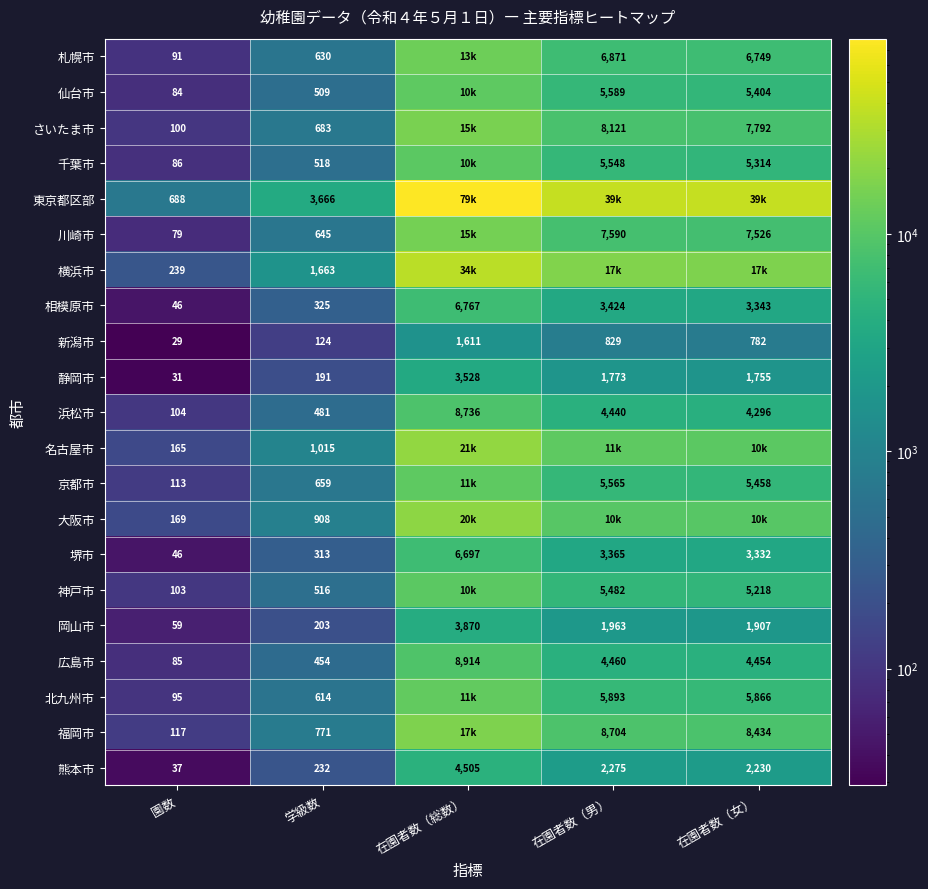

What is the approximate value of 新潟市 at 在園者数（総数）?

1611